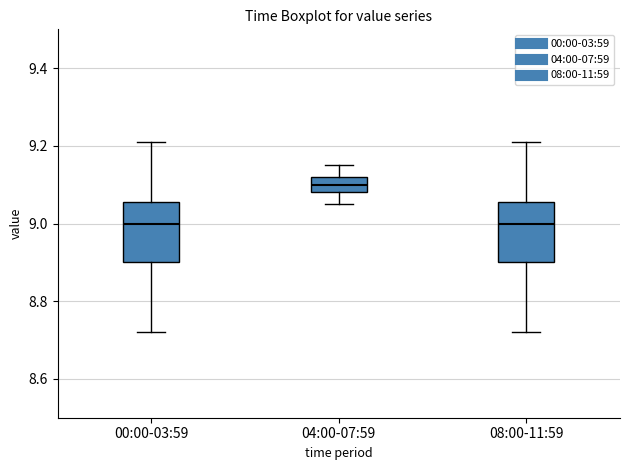

Reading left to right, read every box against the y-axis: the position of its median line, the range the box covers, and the ends of its whiskers. The values are not printed on the chart, so give them approximately, as read against the axis.

00:00-03:59: median 9.00, box 8.90 to 9.06, whiskers 8.72 to 9.22
04:00-07:59: median 9.10, box 9.08 to 9.12, whiskers 9.06 to 9.16
08:00-11:59: median 9.00, box 8.90 to 9.06, whiskers 8.72 to 9.22